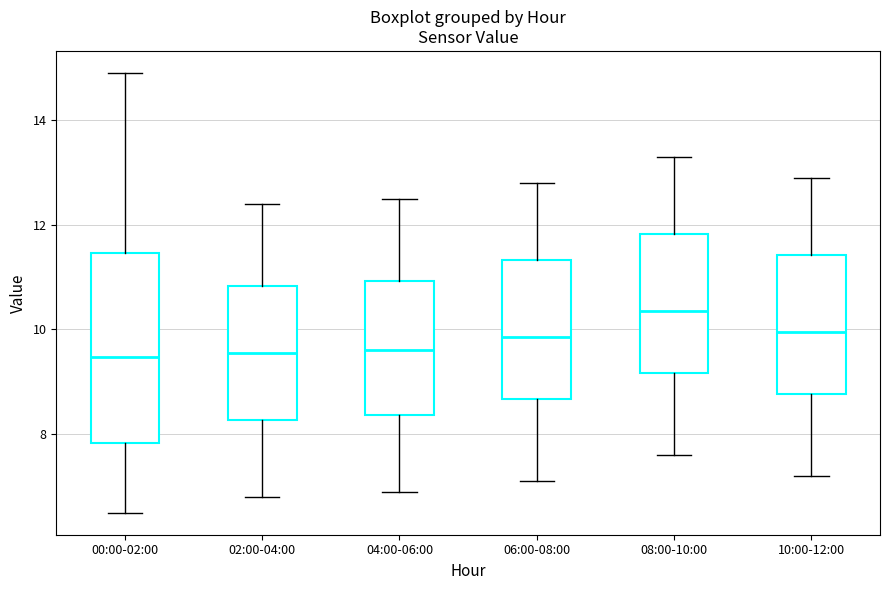

Reading left to right, transcribe this box plot: for each box, give where its median line is, the range the box spans, and where its two whiskers end, as read against the y-axis. The values are not printed on the chart, so give them approximately, as read against the axis.

00:00-02:00: median 9.4, box 7.8 to 11.4, whiskers 6.6 to 15.0
02:00-04:00: median 9.6, box 8.2 to 10.8, whiskers 6.8 to 12.4
04:00-06:00: median 9.6, box 8.4 to 11.0, whiskers 7.0 to 12.6
06:00-08:00: median 9.8, box 8.6 to 11.4, whiskers 7.2 to 12.8
08:00-10:00: median 10.4, box 9.2 to 11.8, whiskers 7.6 to 13.4
10:00-12:00: median 10.0, box 8.8 to 11.4, whiskers 7.2 to 13.0